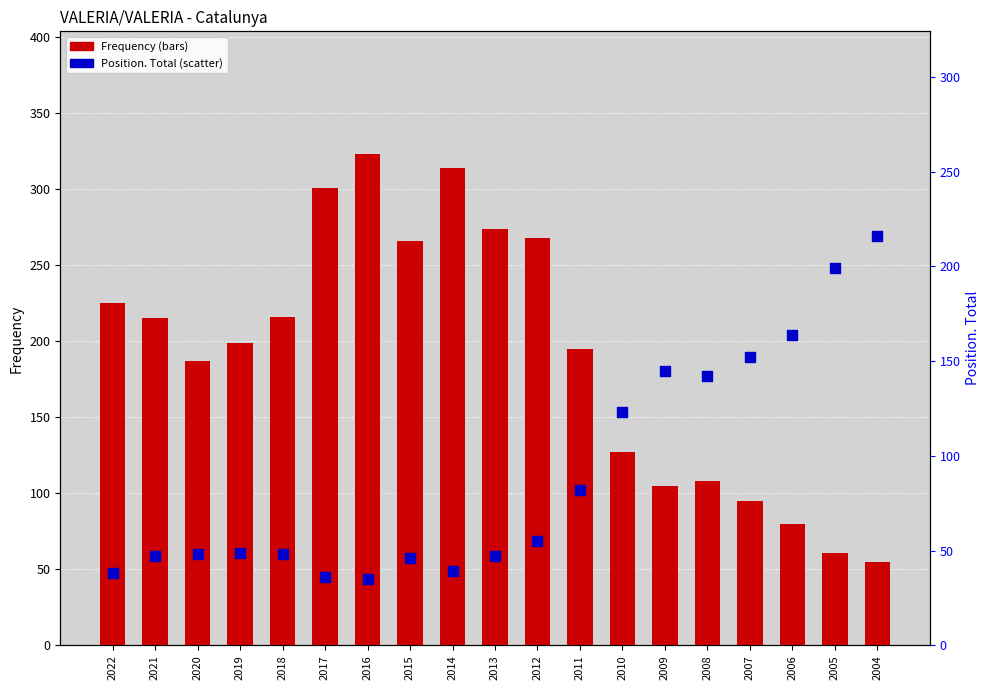

What is the total value across all series at 2021?

262